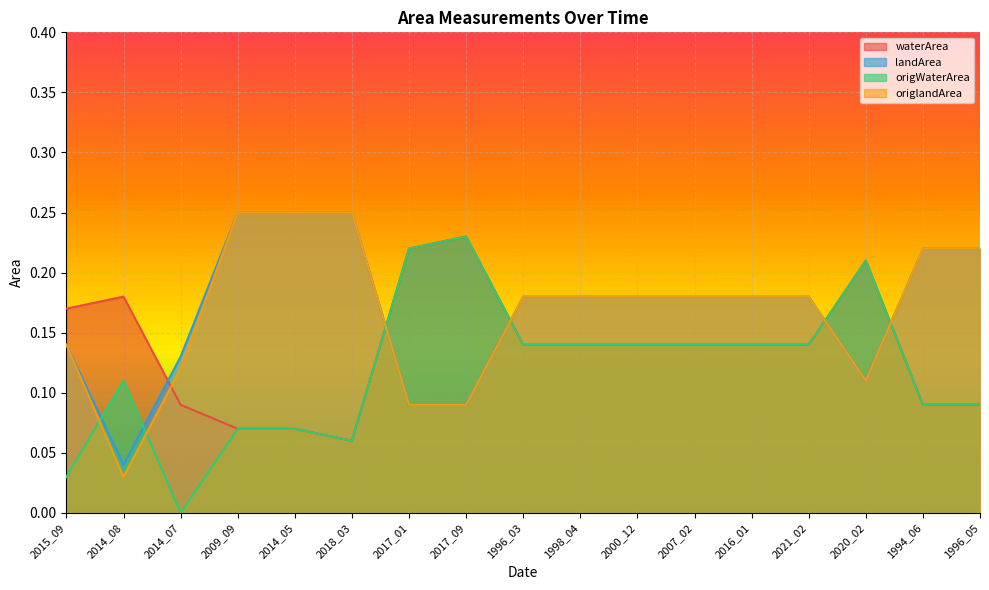

Which series changed the most between 2014_07 and 2017_09?

origWaterArea